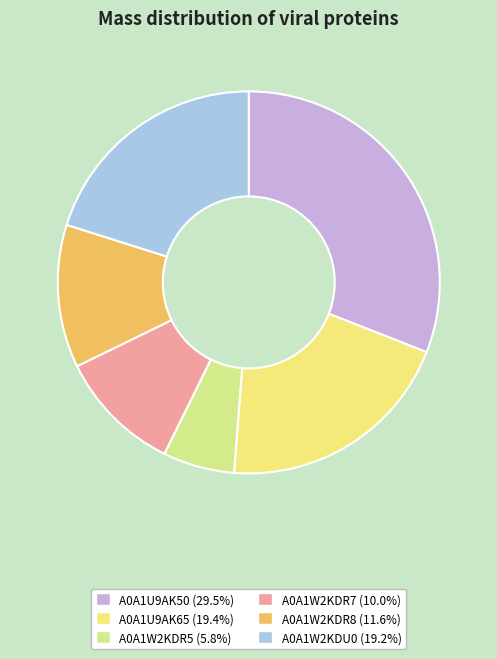

What is the change in value from A0A1W2KDR7 to A0A1W2KDU0?

+7739.7